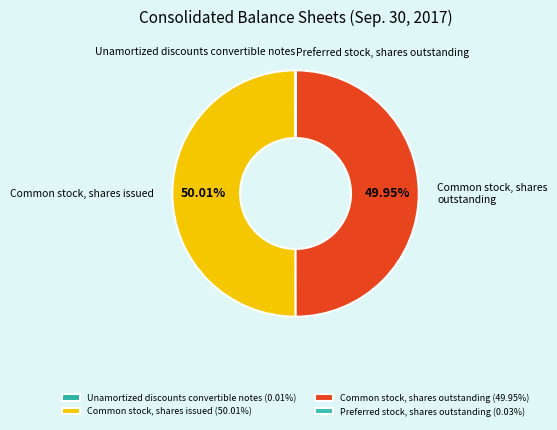

Does Common stock, shares issued account for over 50% of the chart?

Yes